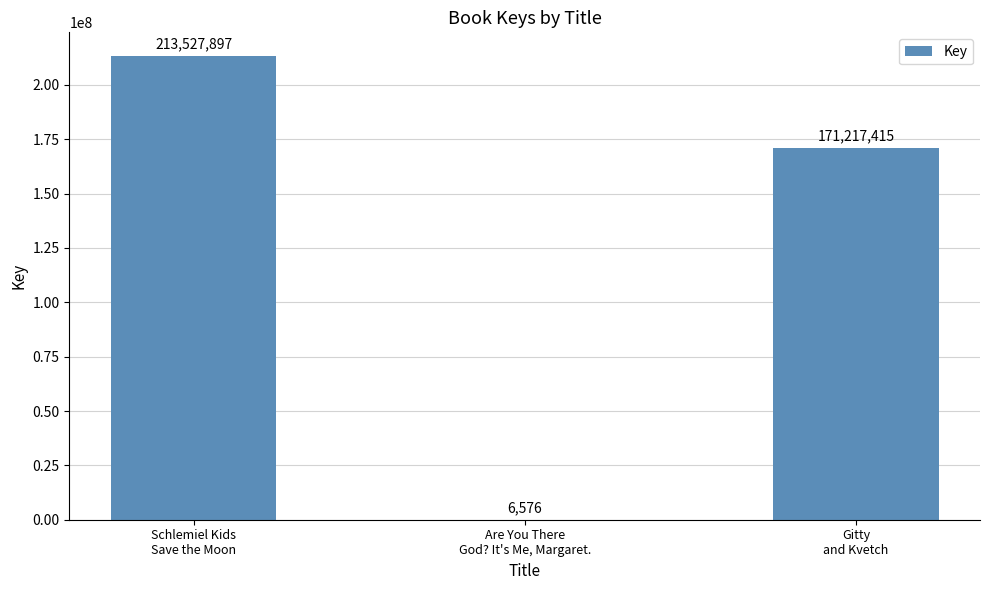

What value does the data have at Are You There
God? It's Me, Margaret., to the nearest 100?

6600